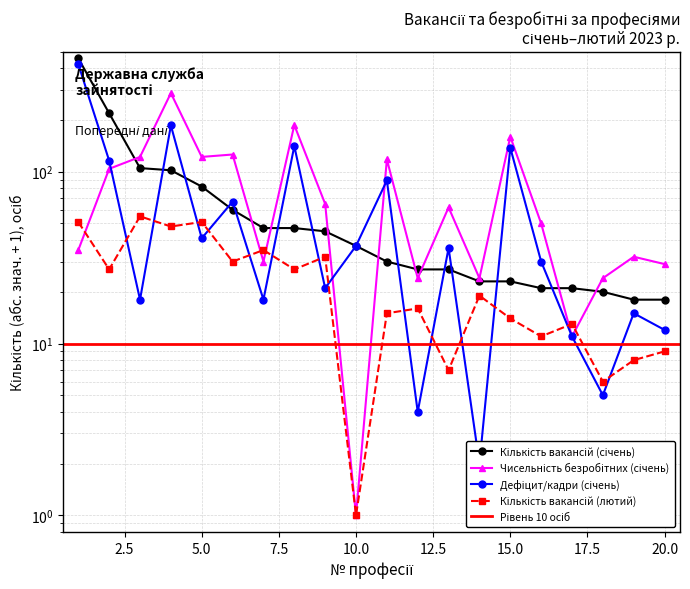

After their last crossing, which series has the higher values: Чисельність безробітних (січень) or Кількість вакансій (лютий)?

Чисельність безробітних (січень)